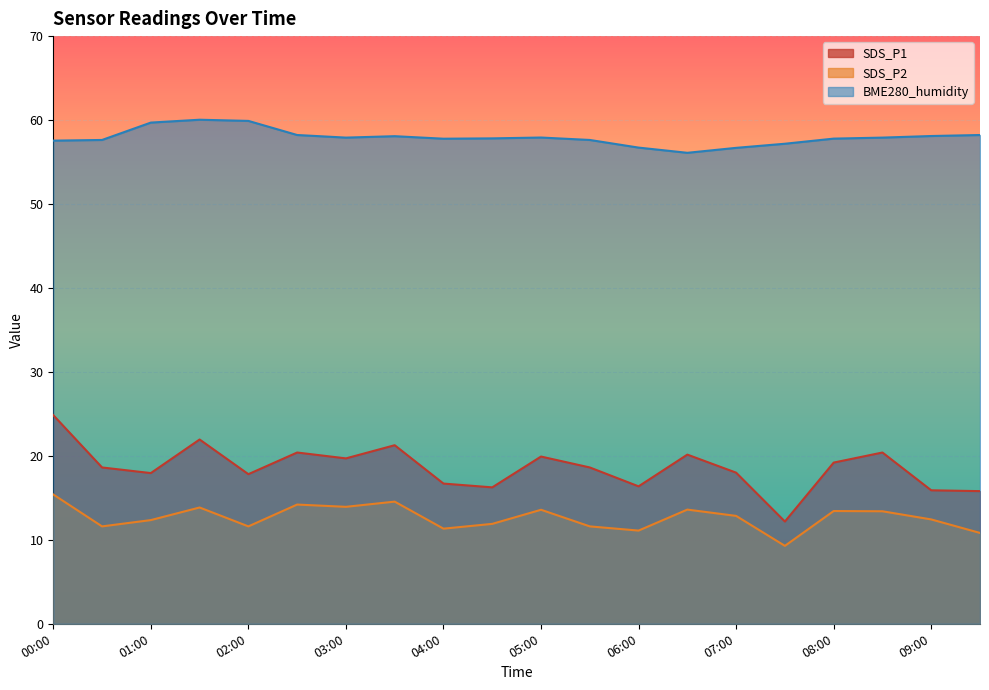

Between 08:00 and 00:00, which is larger?

00:00